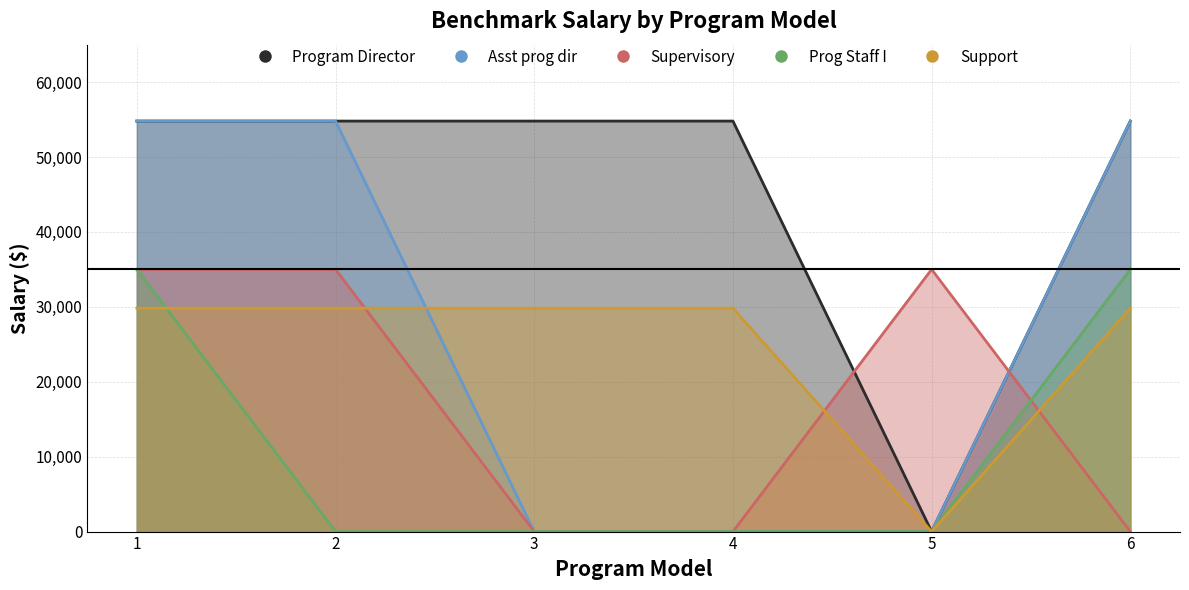

List the labels in order of Prog Staff I value, smallest first.

2, 3, 4, 5, 1, 6